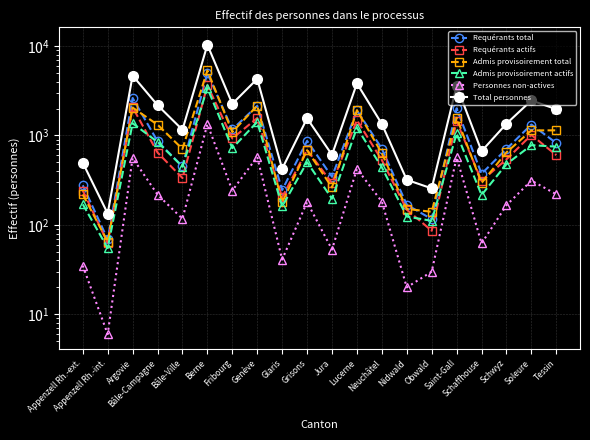

In Admis provisoirement actifs, how many points are lower than both neighbors (excluding endpoints)?

7